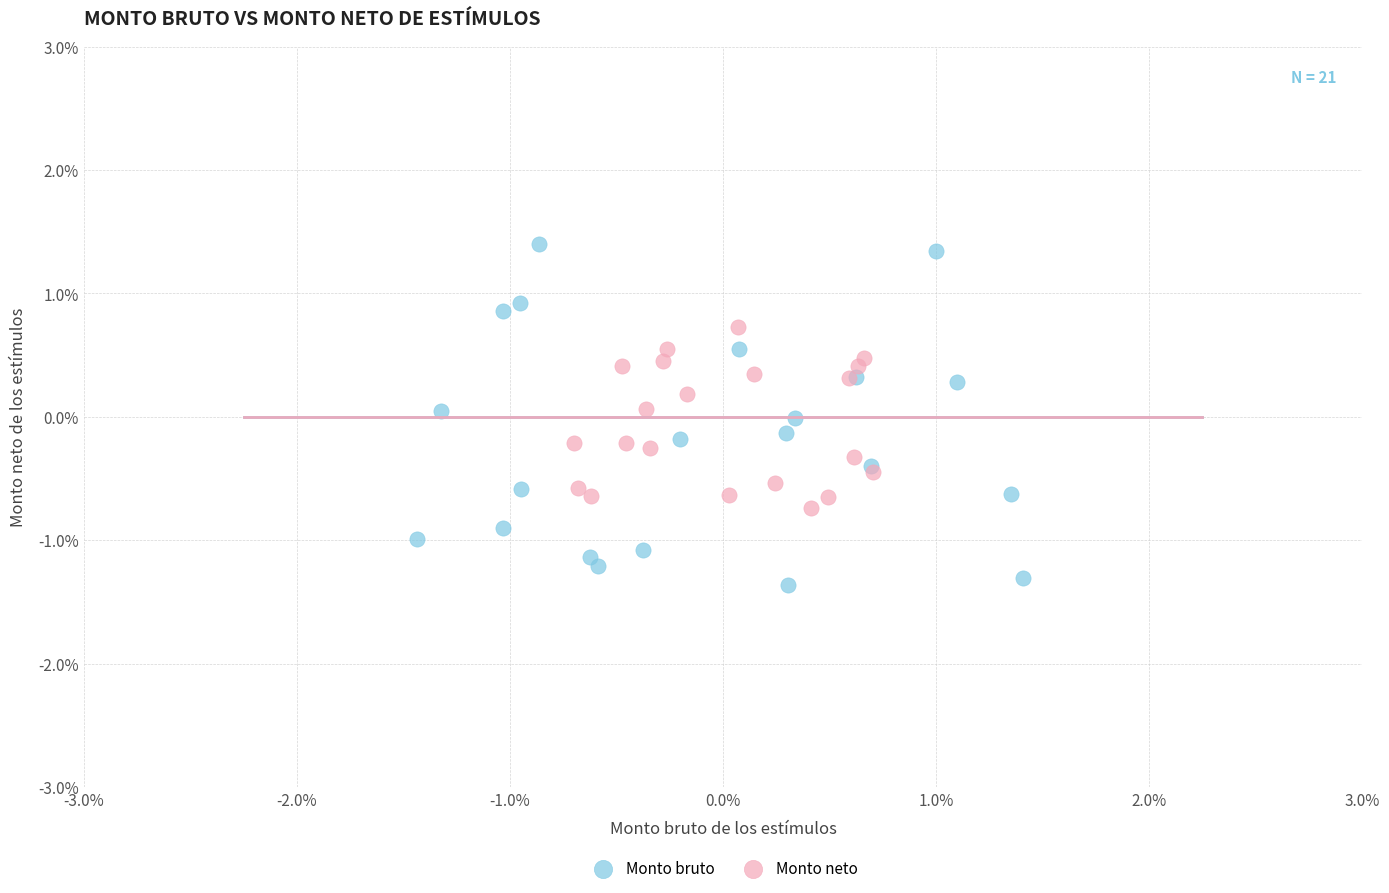

What are all the series names shown in the legend?

Monto bruto, Monto neto